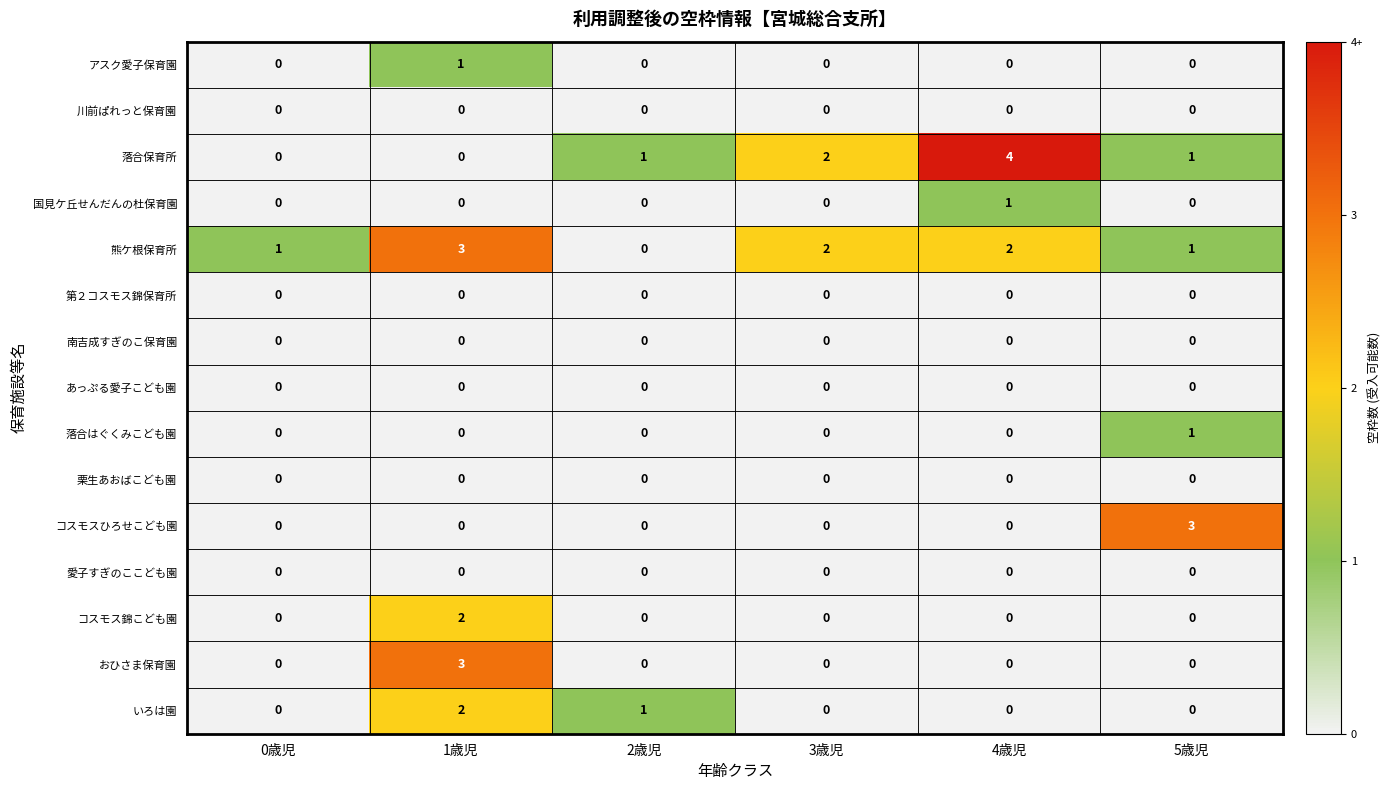

At which category is the sum across all series the highest?

1歳児